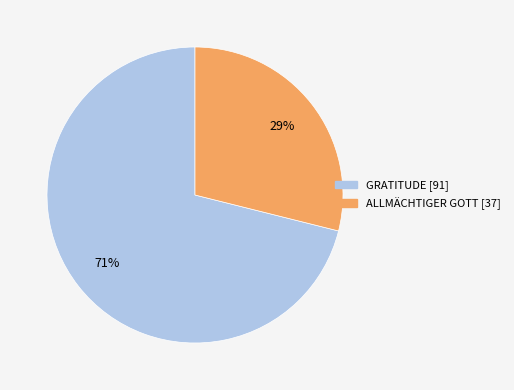

To the nearest percent, what portion does GRATITUDE represent?

71%